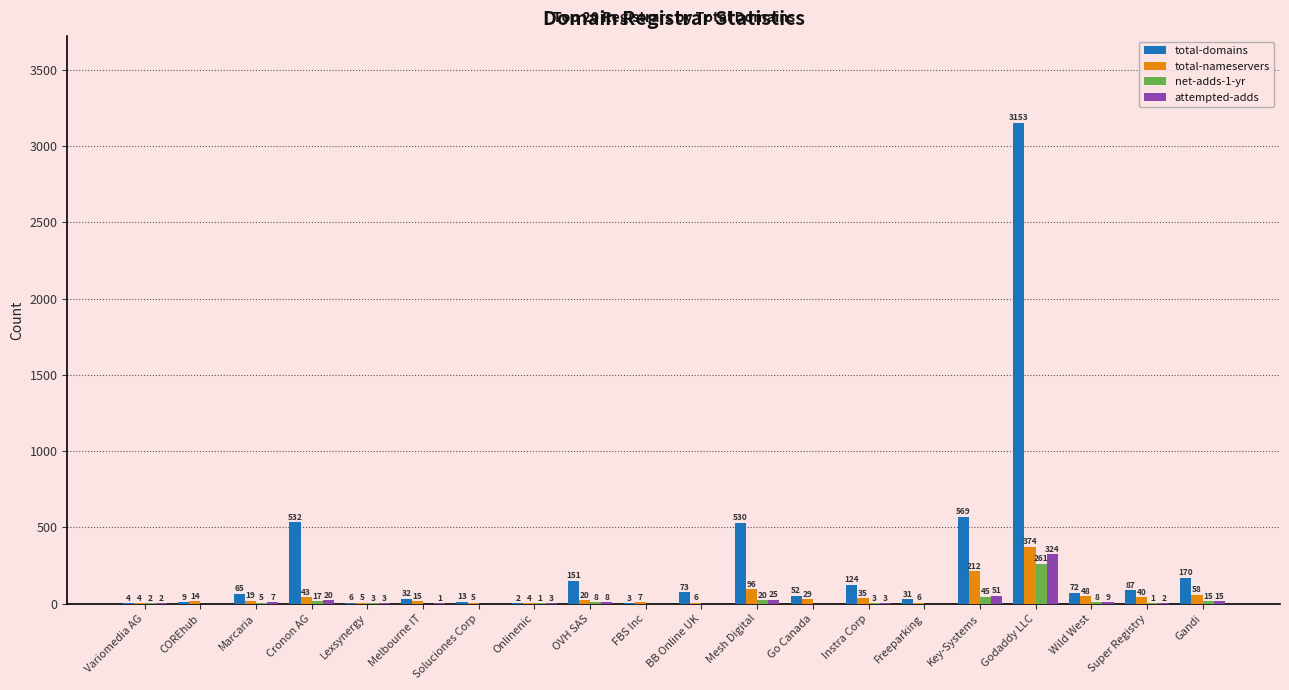

Where is attempted-adds nearest to the value 162?

Key-Systems